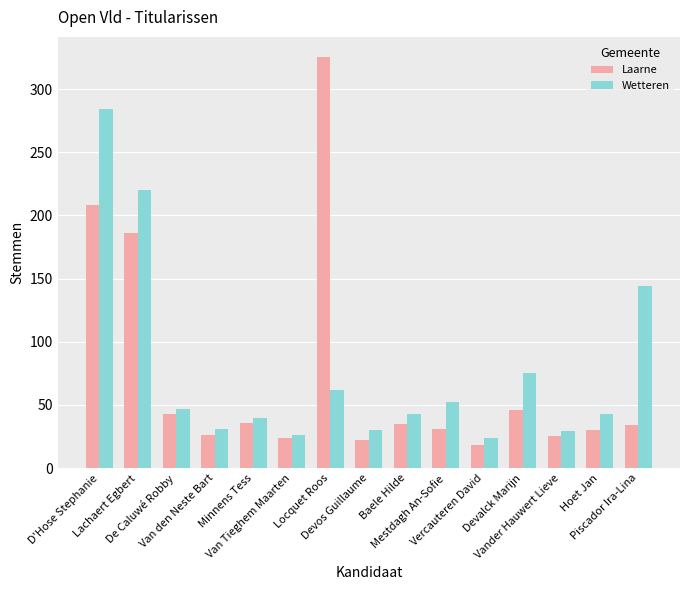

List the series in order of their peak value, highest first.

Laarne, Wetteren